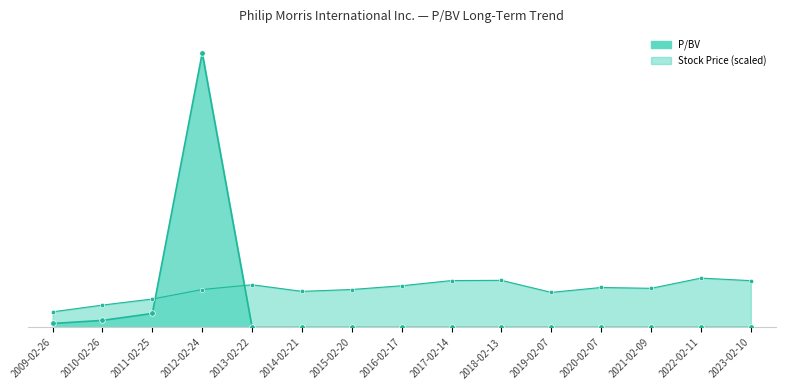

What is the ratio of the value at 2012-02-24 to the value at 2011-02-25?

19.6